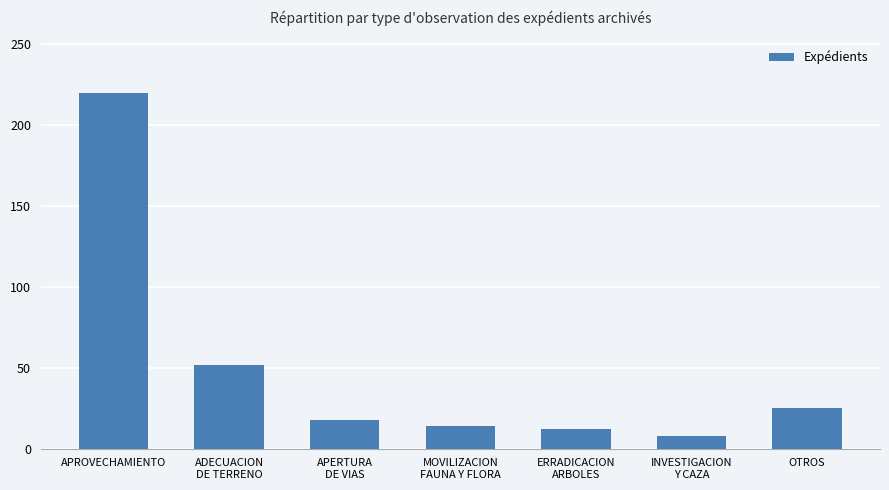

What is the value of the 6th bar from the left?

8